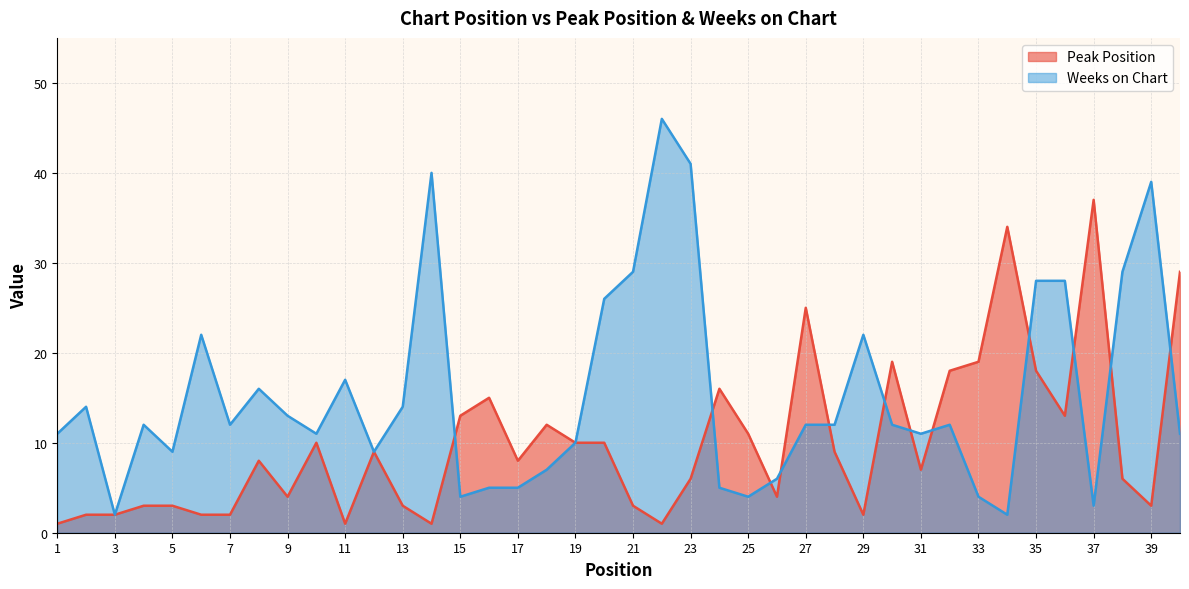

Which category has the highest value in the Weeks on Chart series?

22